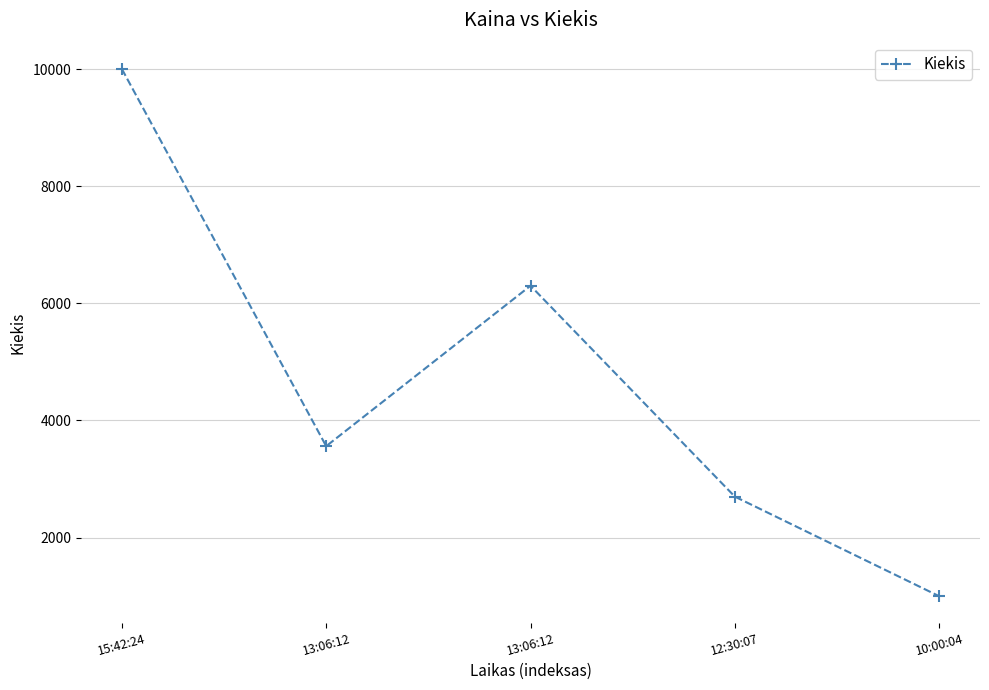

Rank the categories by value from highest to lowest.

15:42:24, 13:06:12, 13:06:12, 12:30:07, 10:00:04